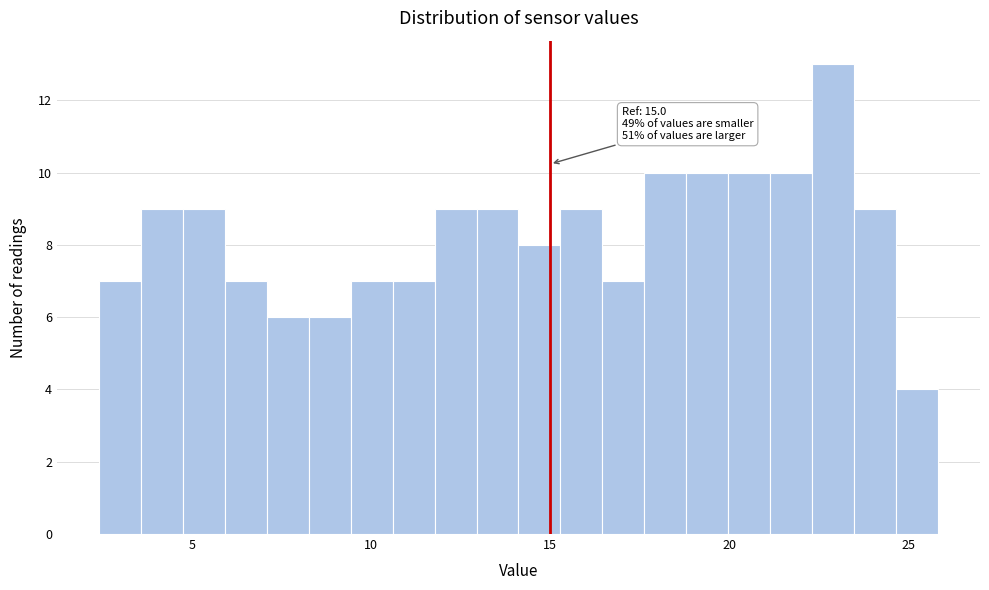

Around what value on the x-axis is the tallest bar? Give the approximate position of its centre, as read against the axis.

23.0